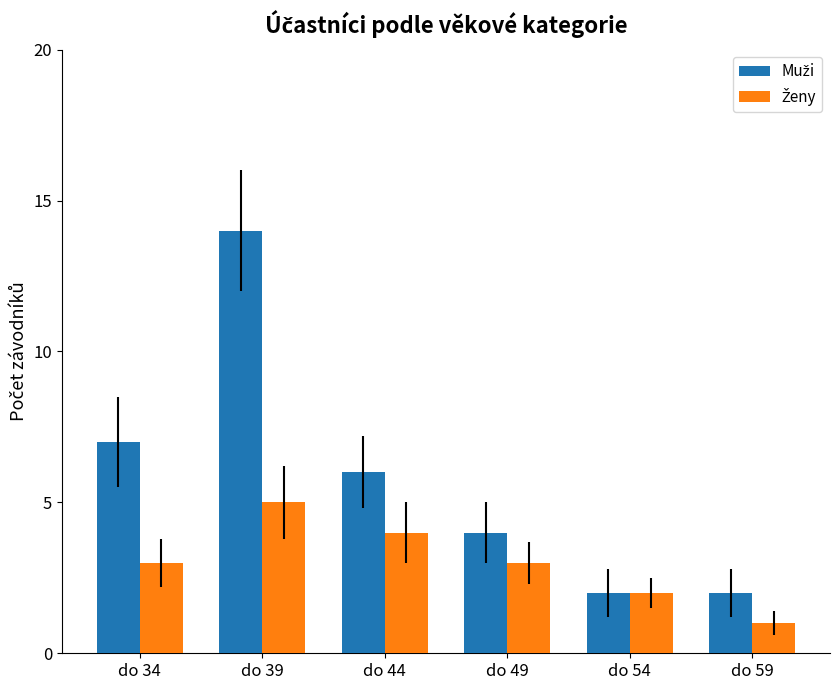

What is the total value across all series at do 34?

10